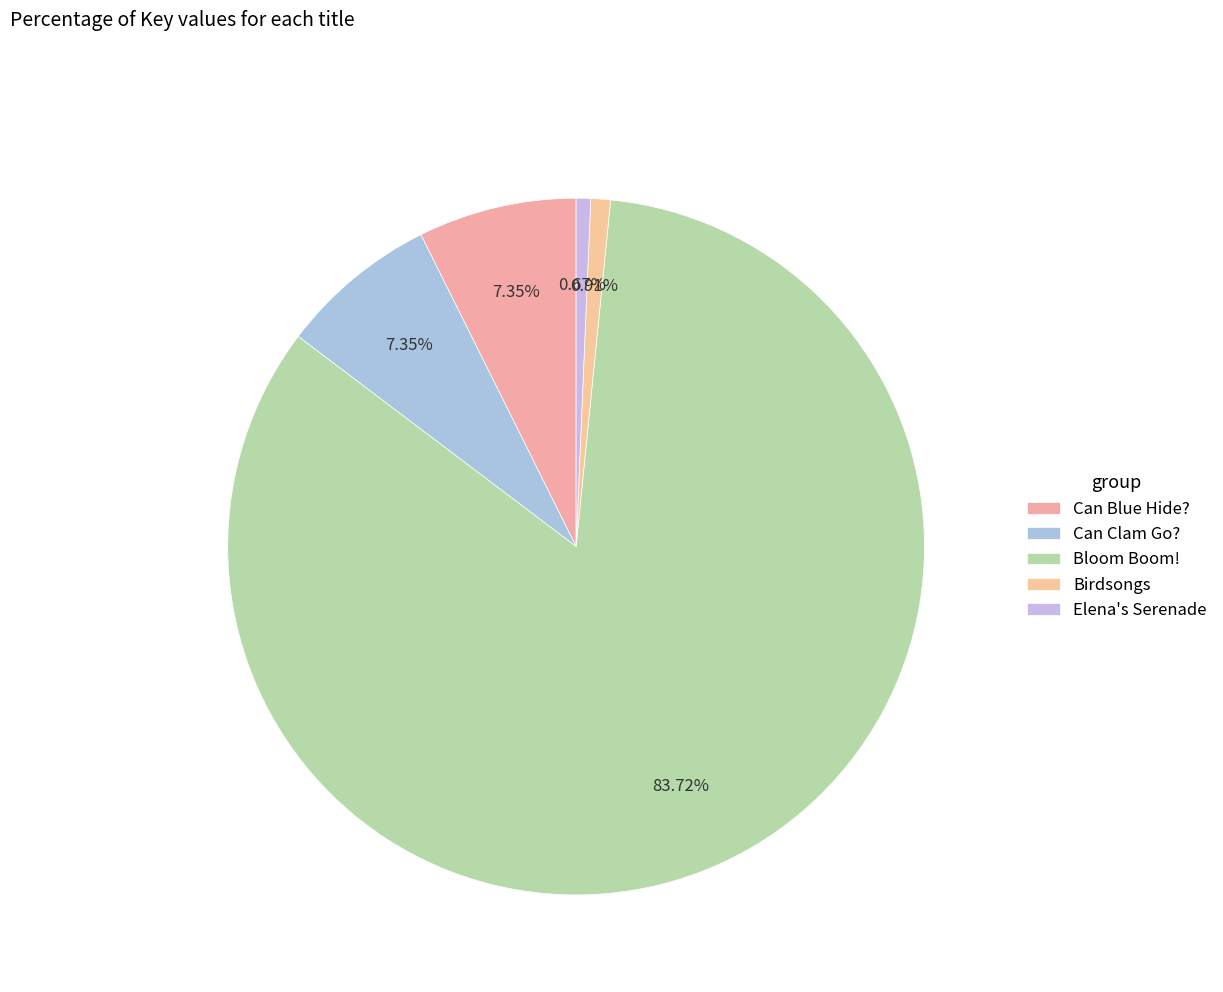

Combined, what portion of the pie is Birdsongs and Can Blue Hide??

8.3%